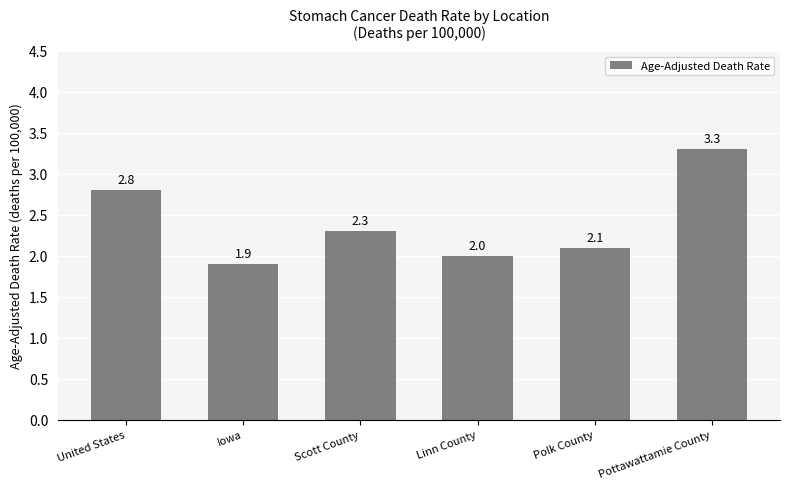

What value does the data have at Iowa?

1.9